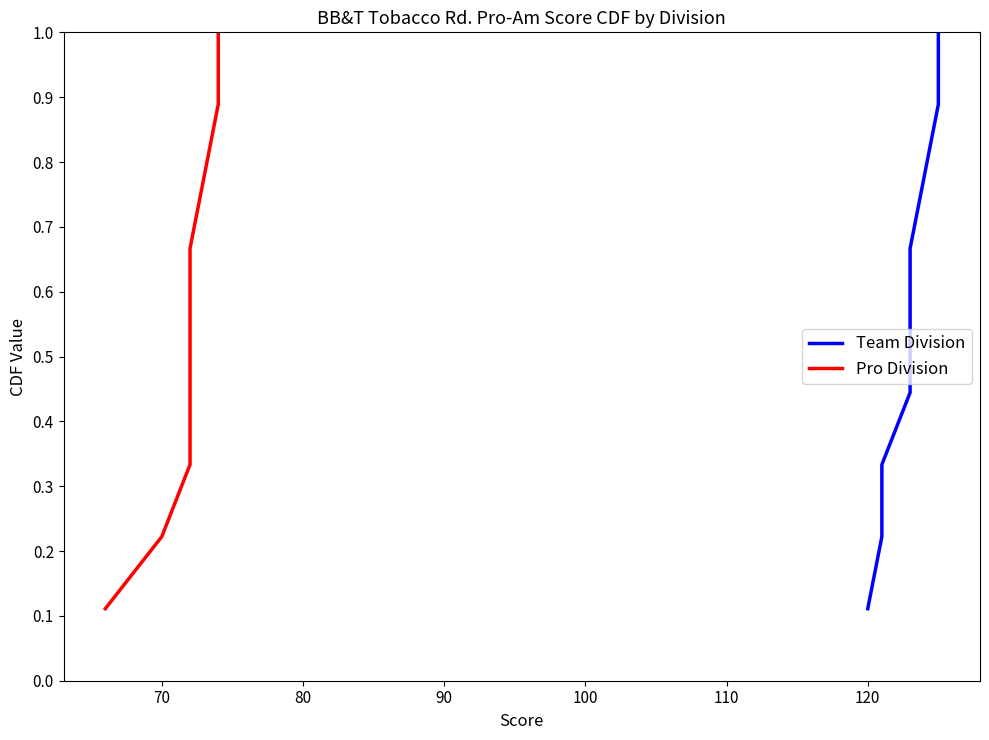

What is the sum of all Team Division values?

5.0